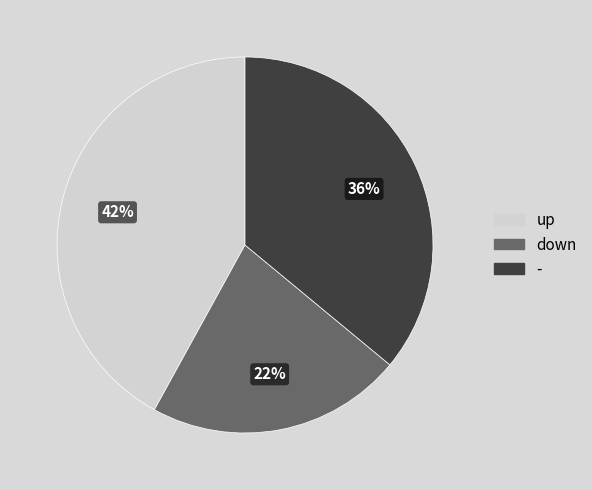

To the nearest percent, what is the average slice percentage?

33%